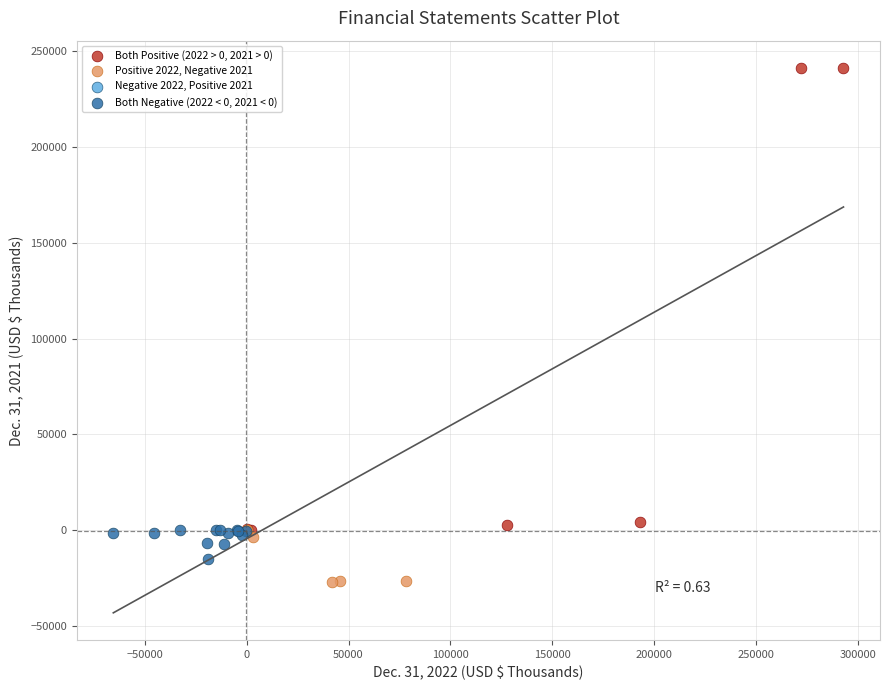

Which series reaches the maximum Y coordinate?

Both Positive (2022 > 0, 2021 > 0)